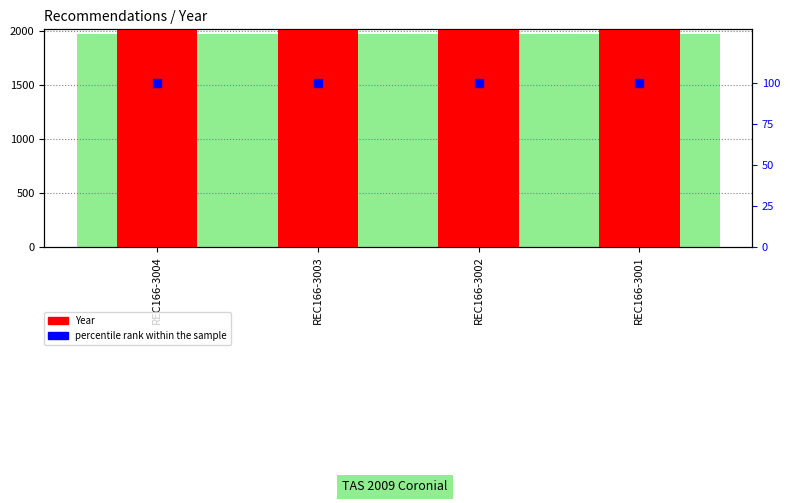

At which category is the sum across all series the highest?

REC166-3004